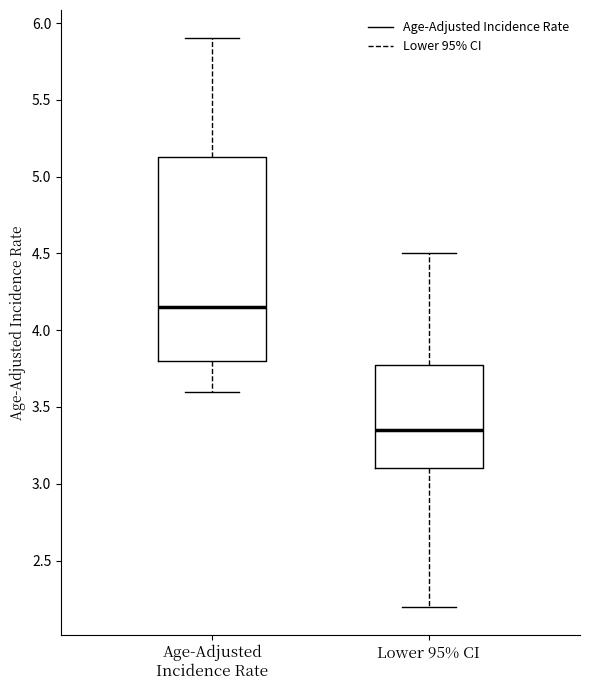

Which box is the tallest, from its lower edge to its upper edge?

Age-Adjusted Incidence Rate